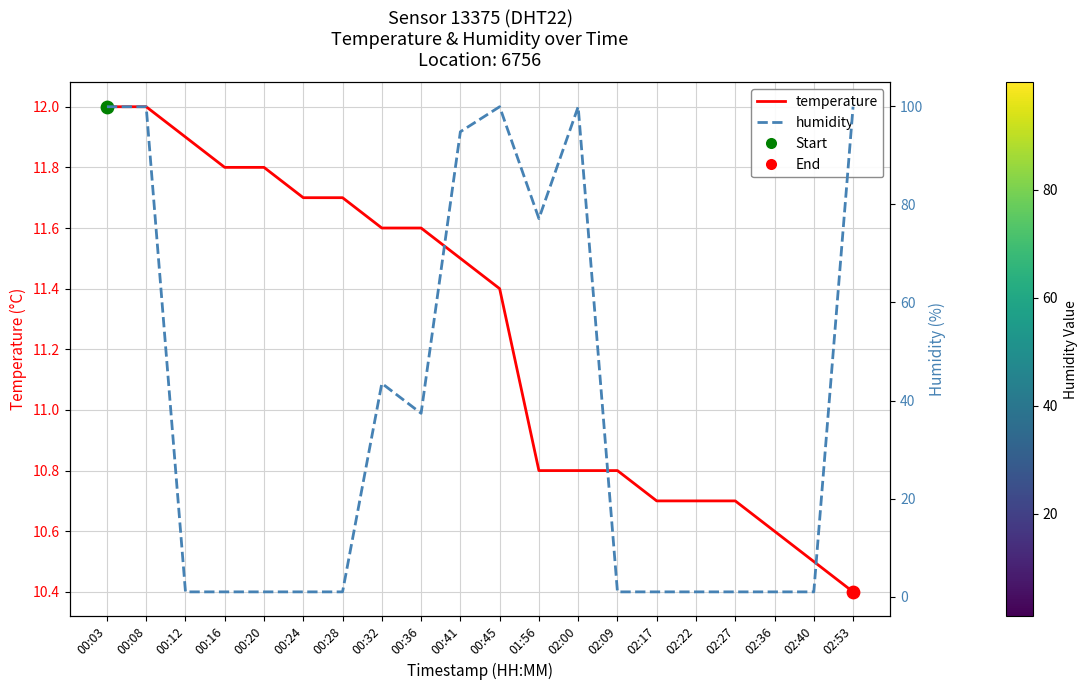

What is the total value across all series at 02:00?

110.7